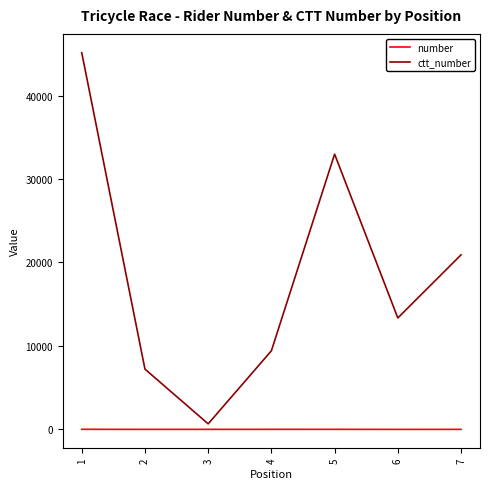

How many interior local peaks does the ctt_number series have?

1